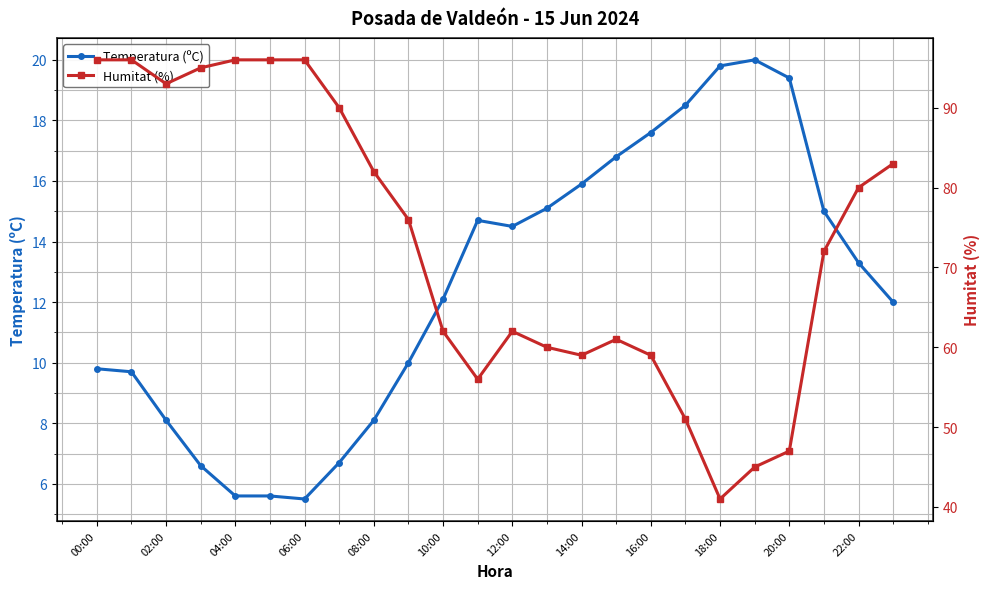

Rank the series by their average value, from highest to lowest.

Humitat (%), Temperatura (ºC)